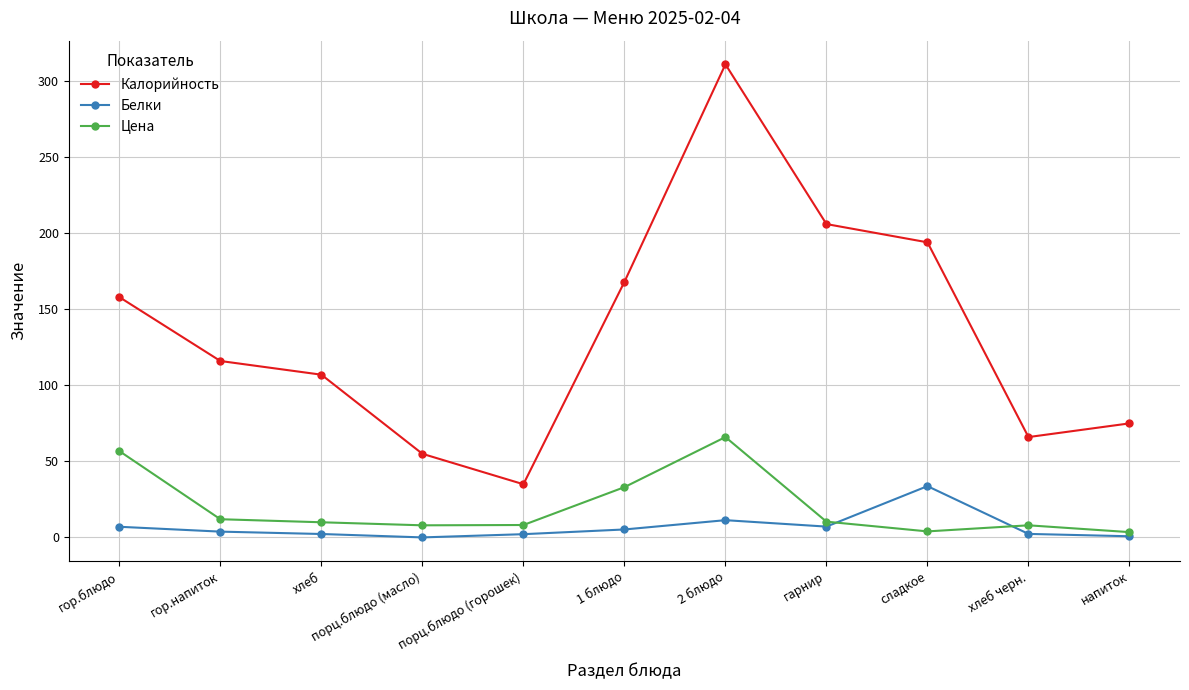

Which category has the highest value in the Калорийность series?

2 блюдо